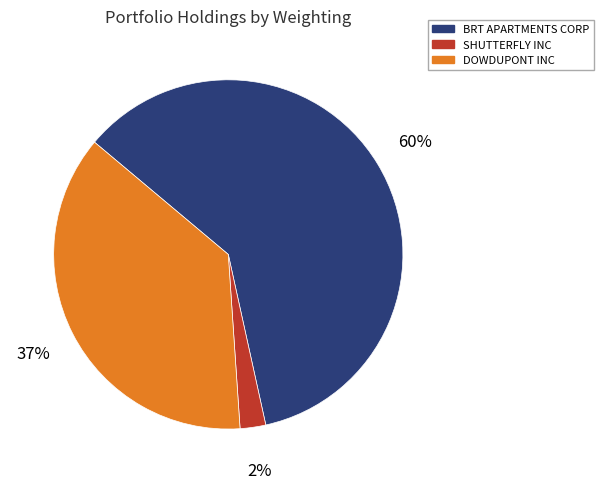

Combined, do BRT APARTMENTS CORP and DOWDUPONT INC account for over 50%?

Yes